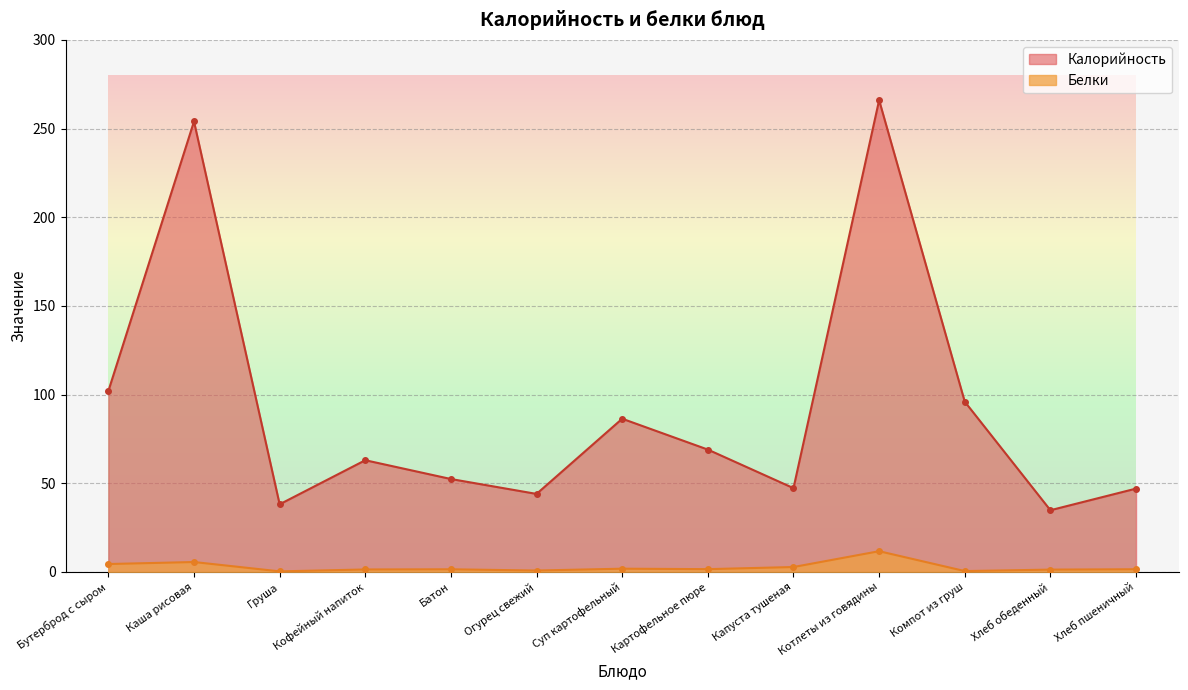

Where is Белки nearest to the value 6?

Каша рисовая